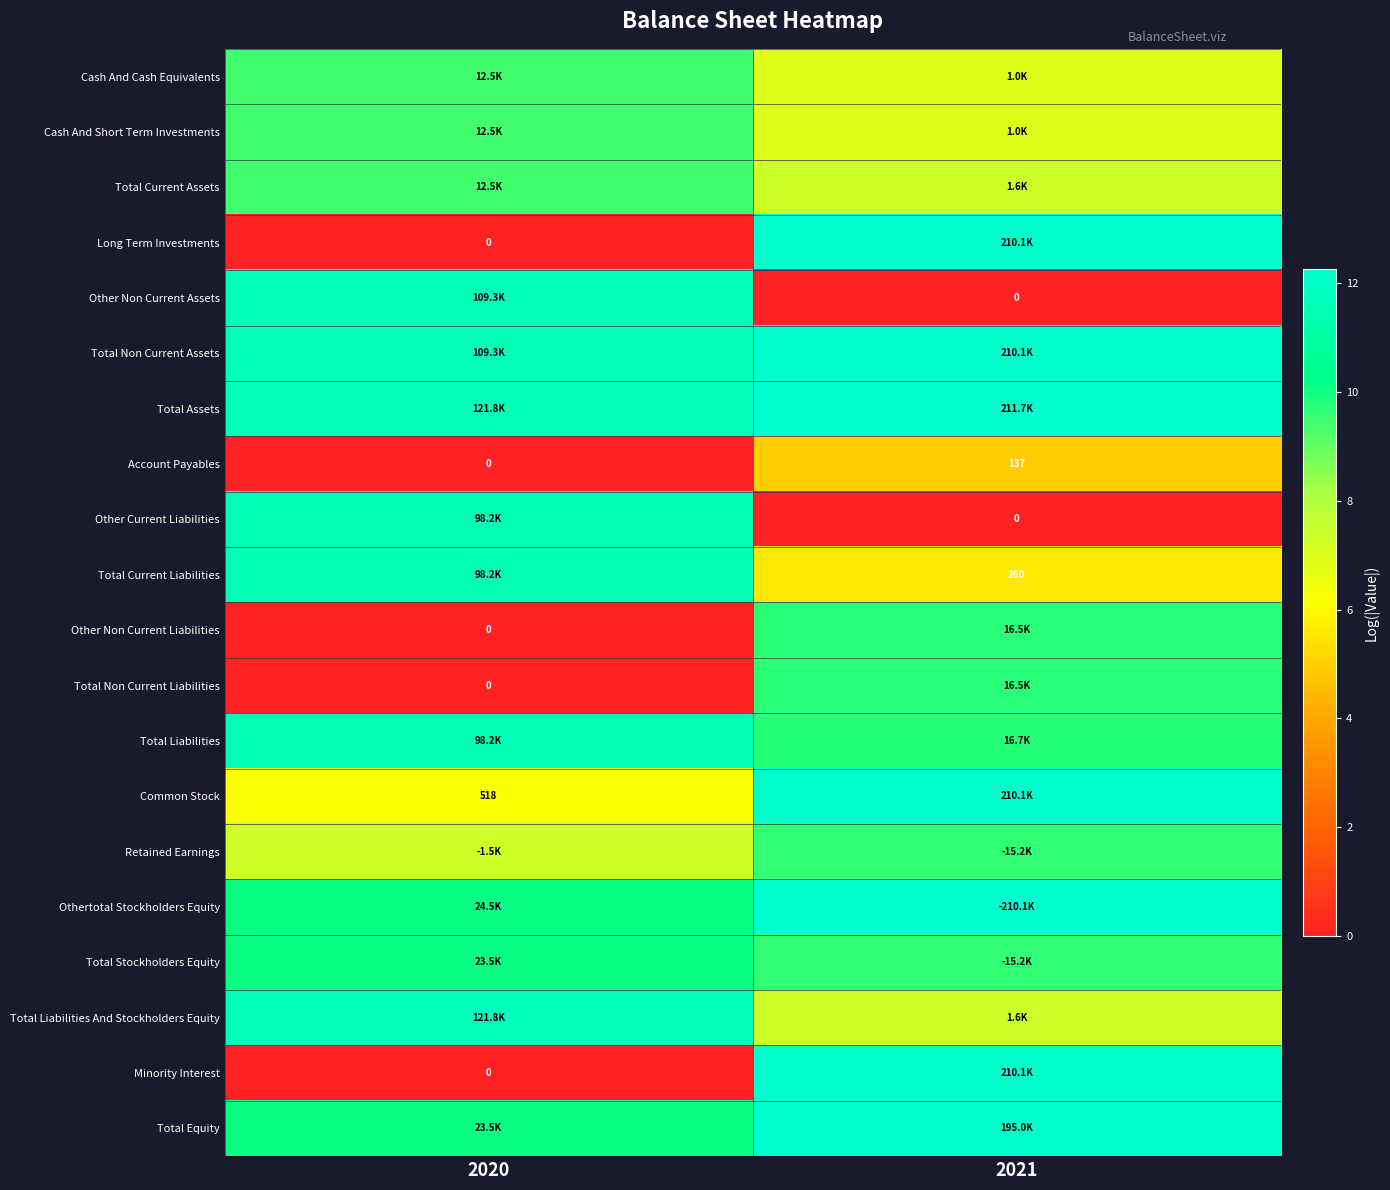

What is the difference between the maximum and minimum values in the Total Current Liabilities series?

5.9